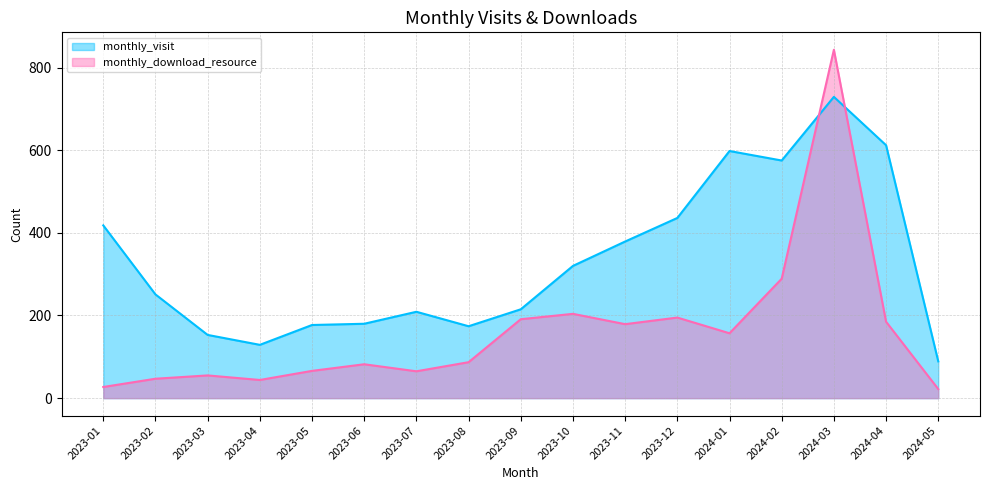

At which category does the chart reach its peak across all series?

2024-03